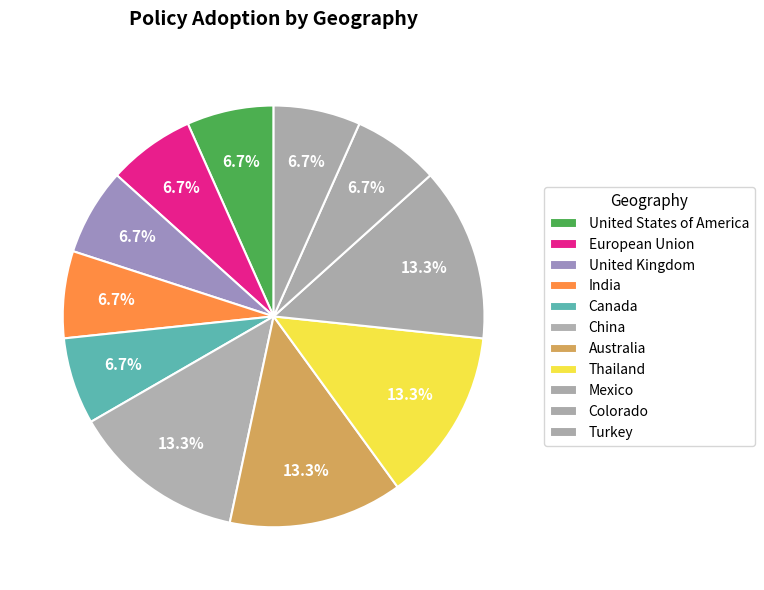

How many slices are in this pie chart?

11